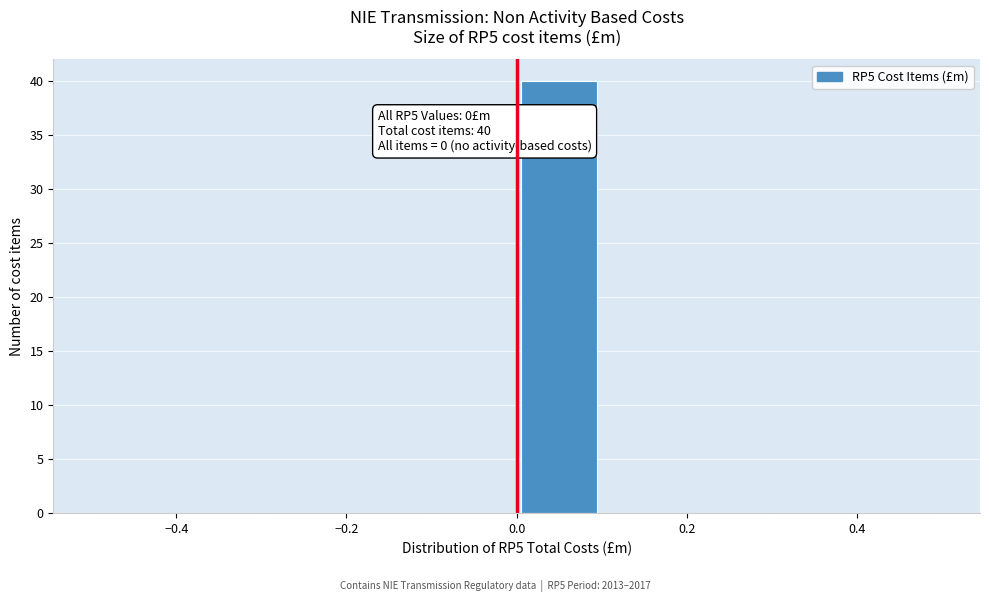

Over which range of the x-axis is the bar tallest?

0.0 to 0.1